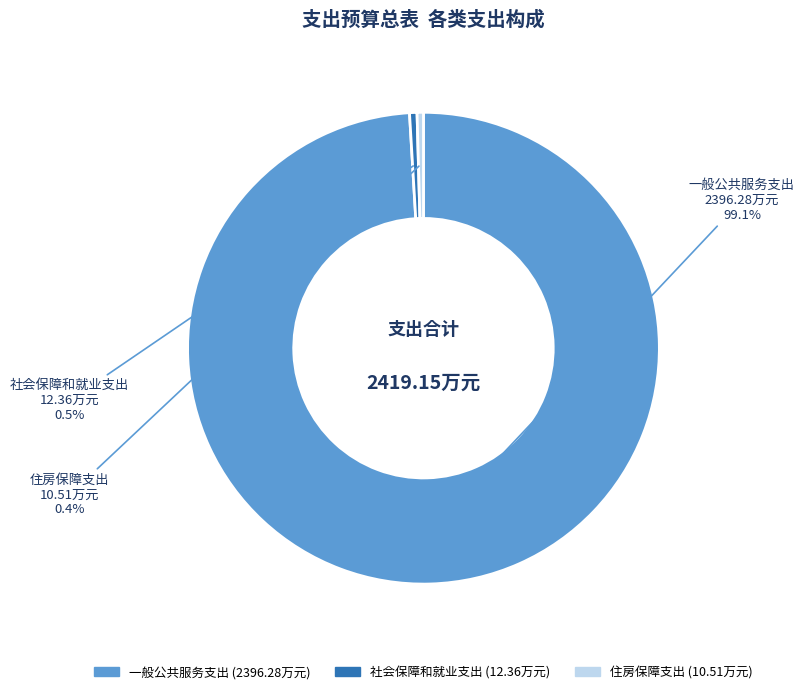

Which slice represents more than half of the pie?

一般公共服务支出